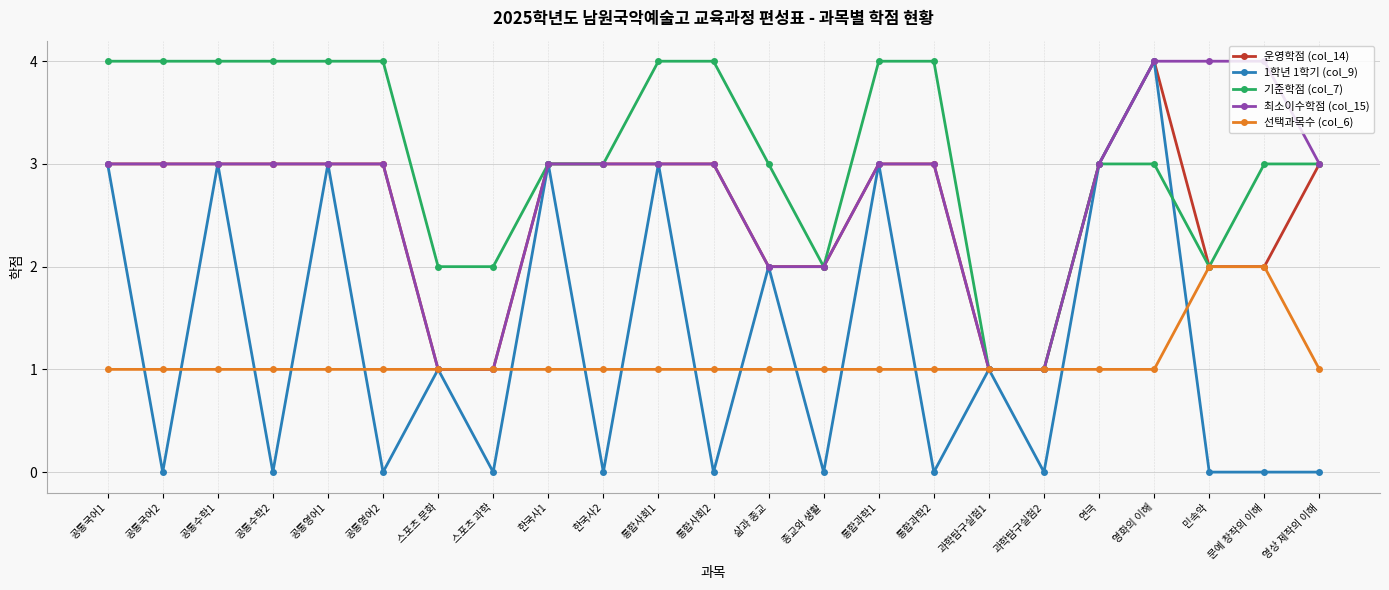

Reading left to right, list all the values displayed in this chart.

운영학점 (col_14): 3	3	3	3	3	3	1	1	3	3	3	3	2	2	3	3	1	1	3	4	2	2	3
1학년 1학기 (col_9): 3	0	3	0	3	0	1	0	3	0	3	0	2	0	3	0	1	0	3	4	0	0	0
기준학점 (col_7): 4	4	4	4	4	4	2	2	3	3	4	4	3	2	4	4	1	1	3	3	2	3	3
최소이수학점 (col_15): 3	3	3	3	3	3	1	1	3	3	3	3	2	2	3	3	1	1	3	4	4	4	3
선택과목수 (col_6): 1	1	1	1	1	1	1	1	1	1	1	1	1	1	1	1	1	1	1	1	2	2	1